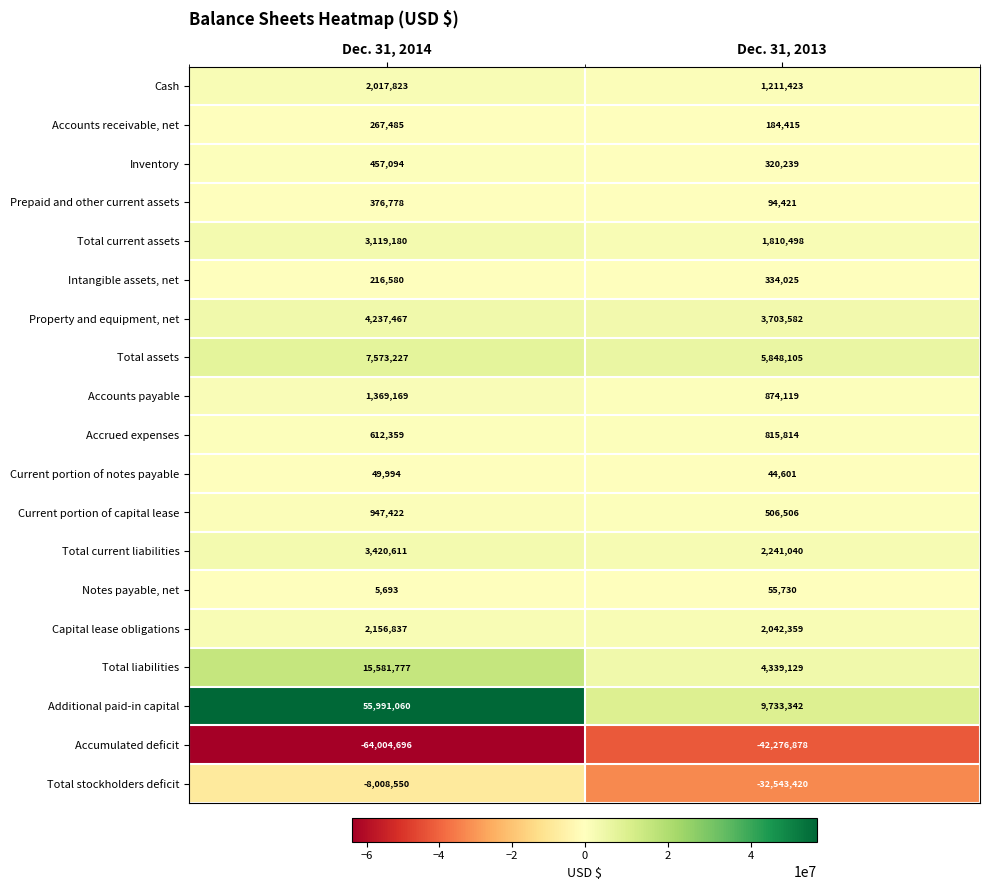

The value of Accounts receivable, net at Dec. 31, 2014 is 148236. True or false?

False